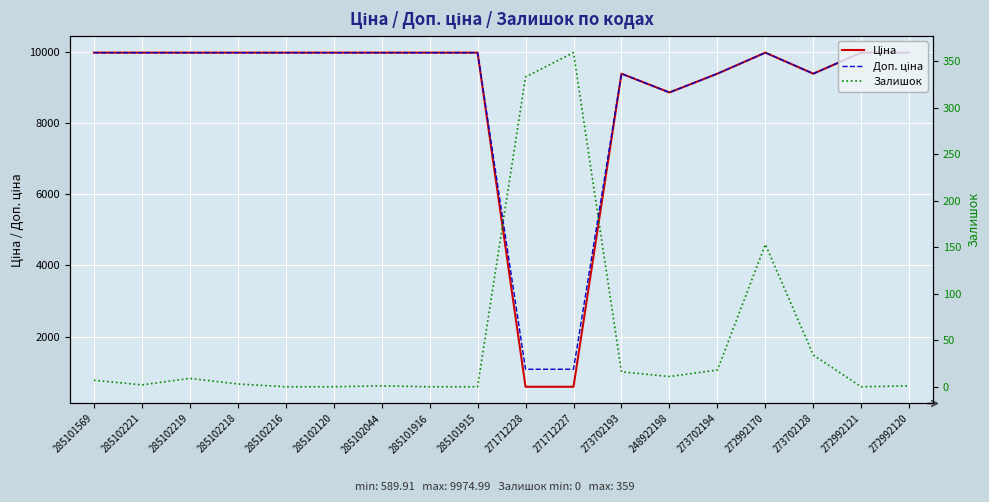

What is the label of the 10th point from the right?

285101915